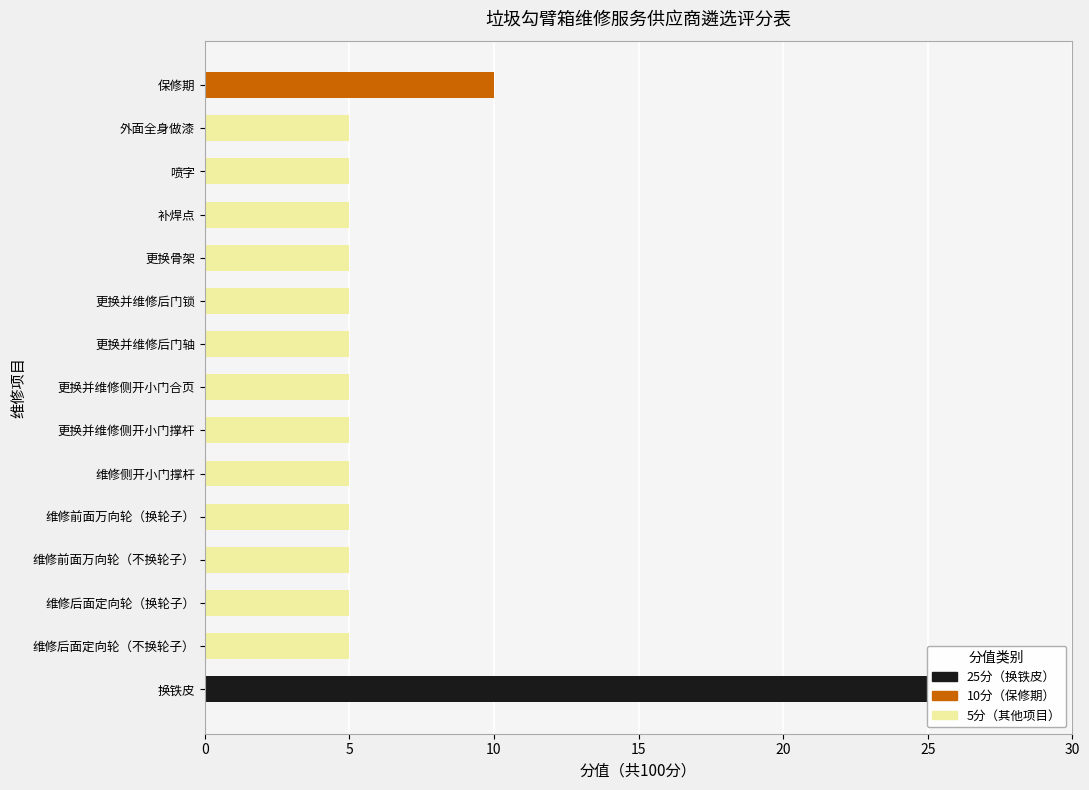

How many bars are there in total?

15